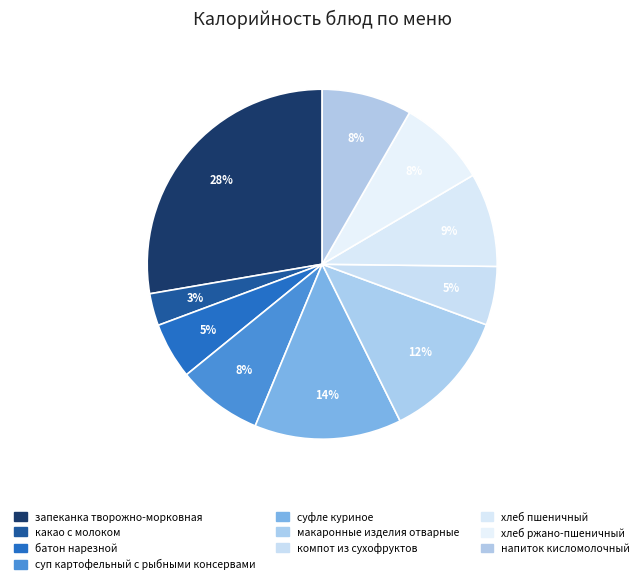

Does any single category account for the majority?

No